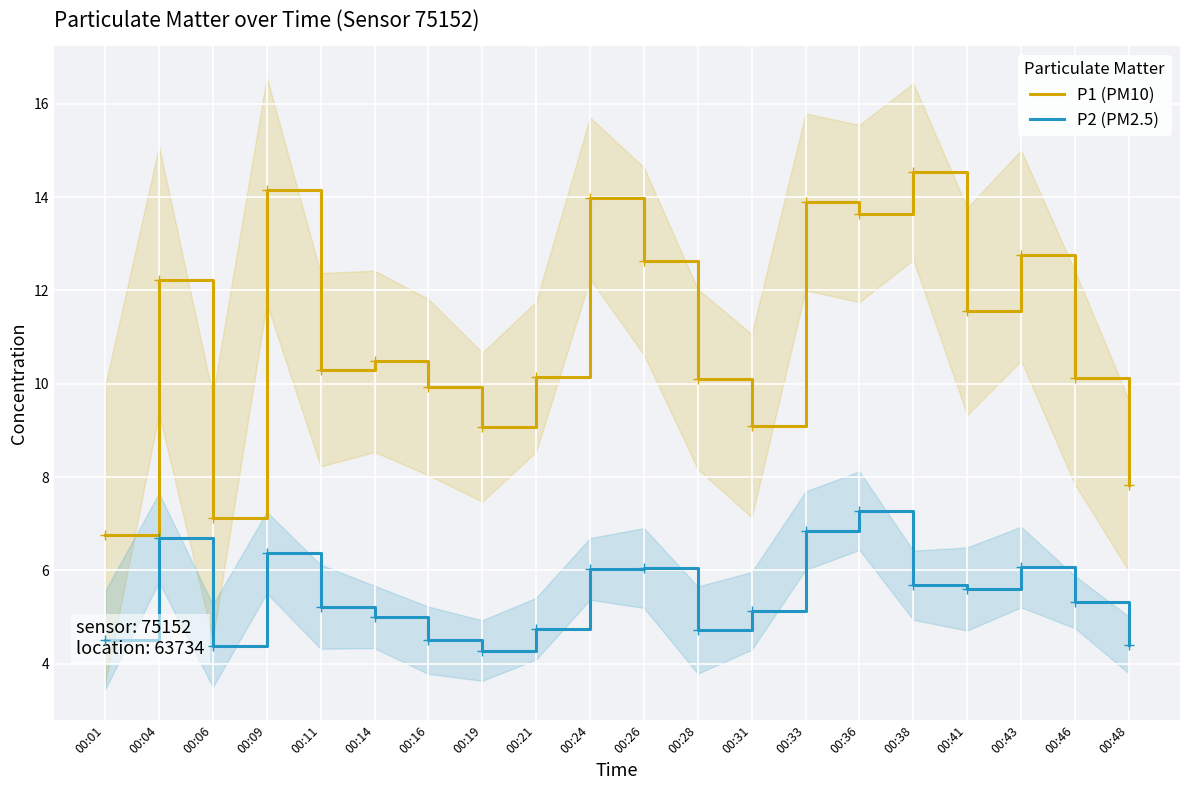

In P1 (PM10), how many points are lower than both neighbors (excluding endpoints)?

6